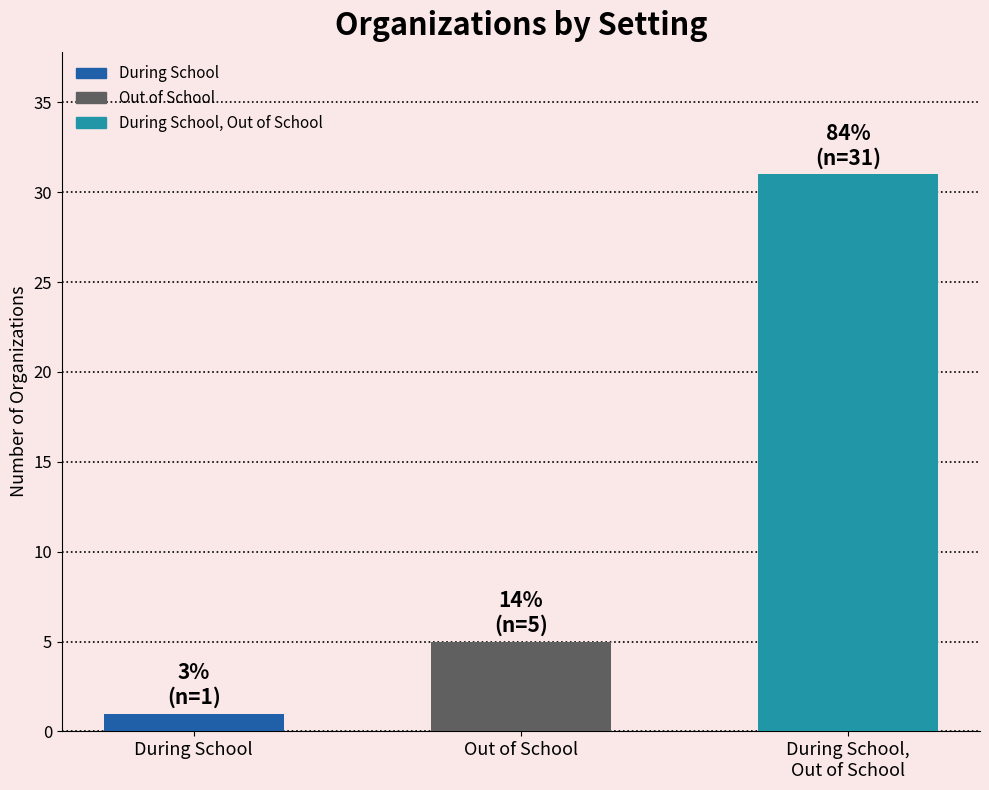

Count the values in the range 1 to 31.

3